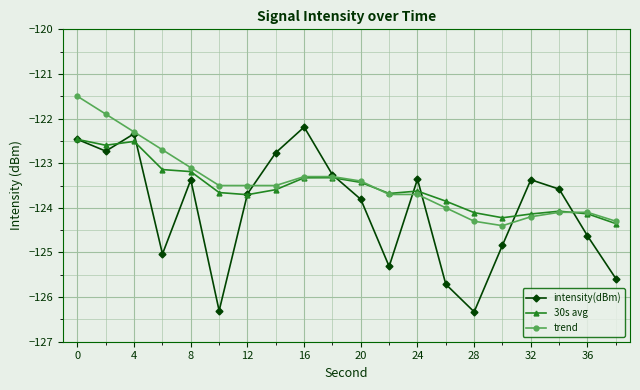

Reading left to right, list all the values displayed in this chart.

intensity(dBm): -122.5	-122.7	-122.3	-125.0	-123.4	-126.3	-123.7	-122.8	-122.2	-123.3	-123.8	-125.3	-123.4	-125.7	-126.3	-124.8	-123.4	-123.6	-124.6	-125.6
30s avg: -122.5	-122.6	-122.5	-123.1	-123.2	-123.7	-123.7	-123.6	-123.3	-123.3	-123.4	-123.7	-123.6	-123.9	-124.1	-124.2	-124.1	-124.1	-124.1	-124.4
trend: -121.5	-121.9	-122.3	-122.7	-123.1	-123.5	-123.5	-123.5	-123.3	-123.3	-123.4	-123.7	-123.7	-124.0	-124.3	-124.4	-124.2	-124.1	-124.1	-124.3